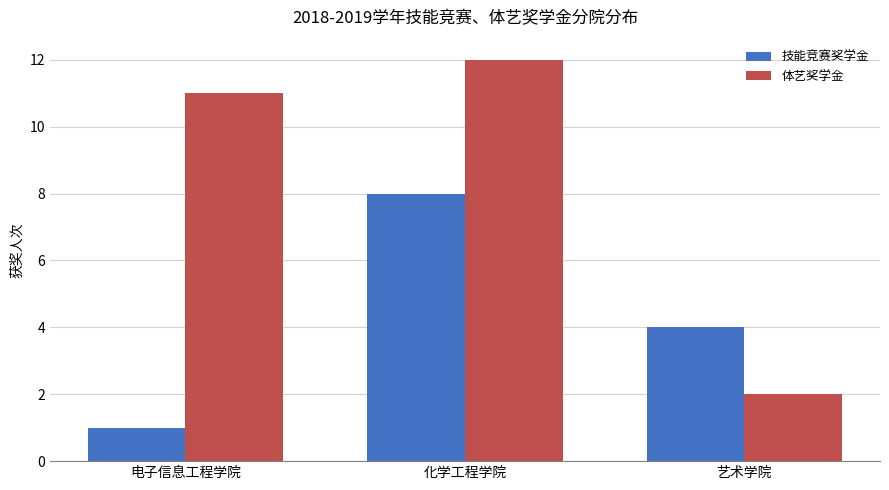

True or false: 技能竞赛奖学金 has a value of 1 at 电子信息工程学院.

True